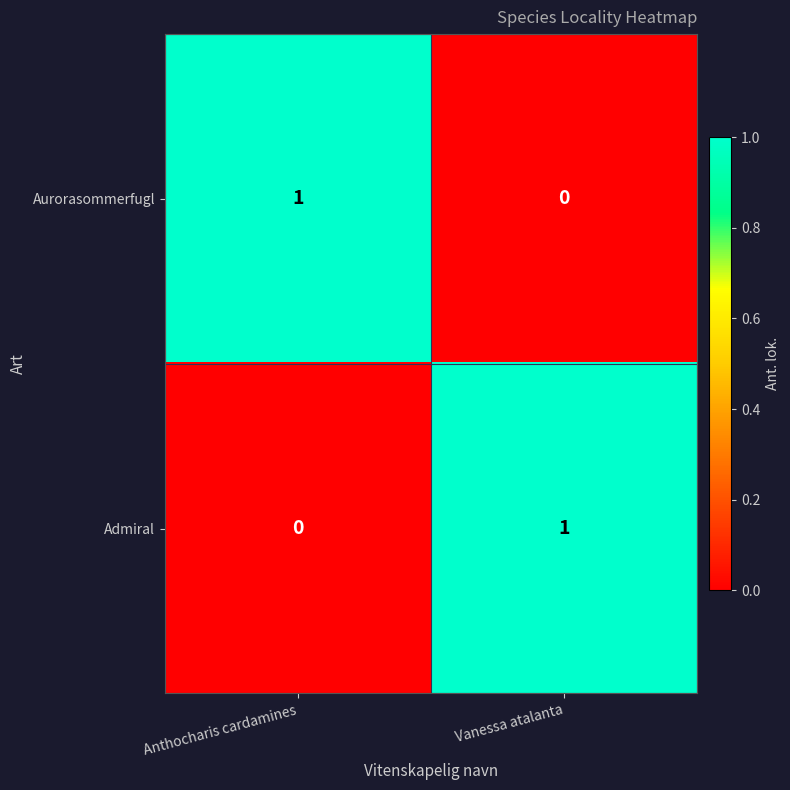

Reading left to right, what are all the values shown in this chart?

Aurorasommerfugl: 1	0
Admiral: 0	1